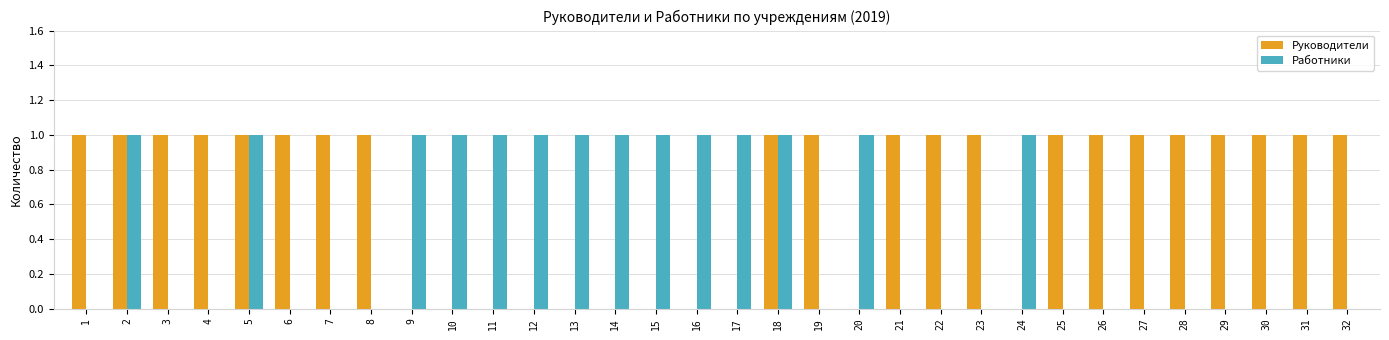

Is it true that Руководители equals 0 at 25?

False